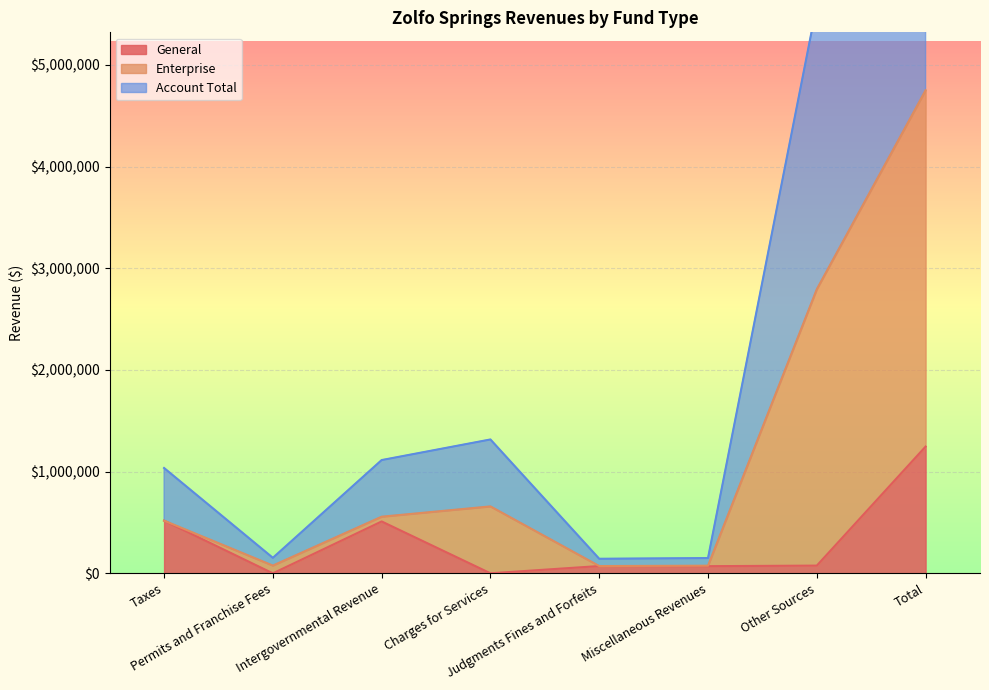

How many interior local valleys does the General series have?

3